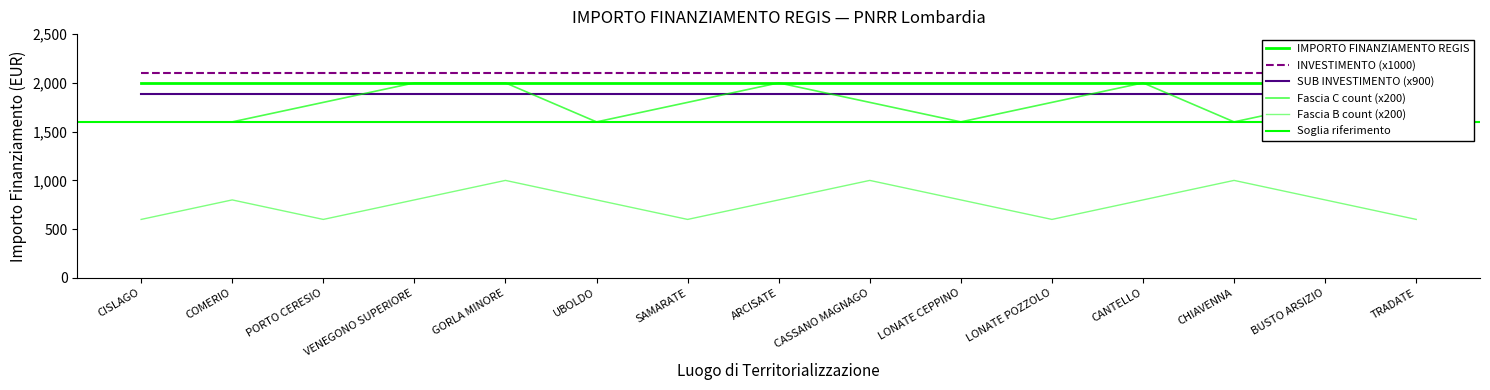

Does the chart have visible grid lines?

No